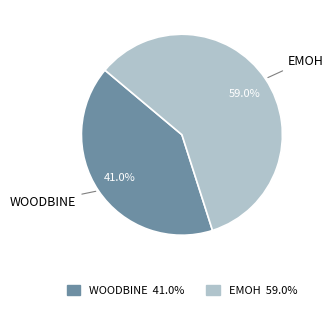

How many slices are in this pie chart?

2